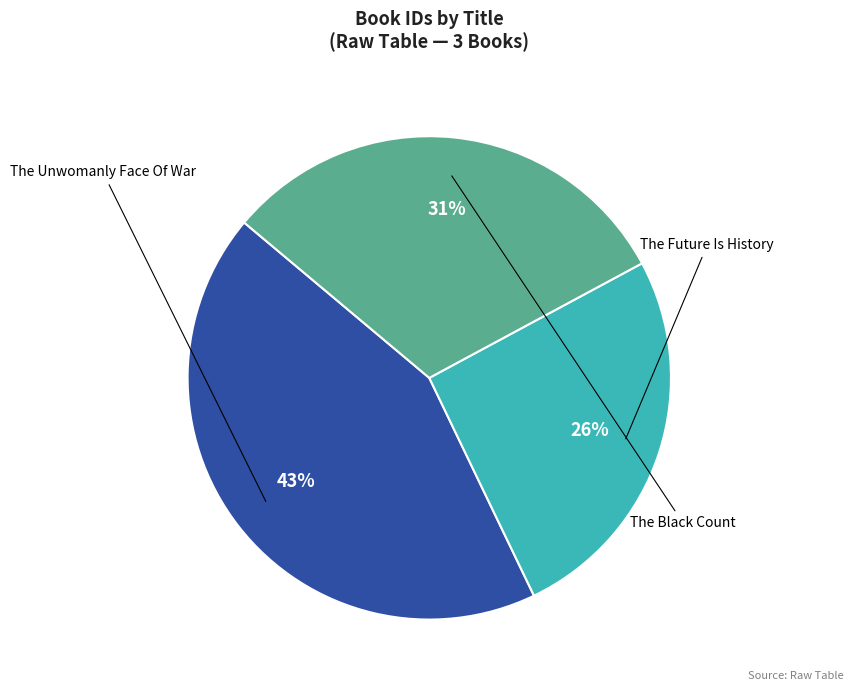

Is there a majority slice in this chart?

No